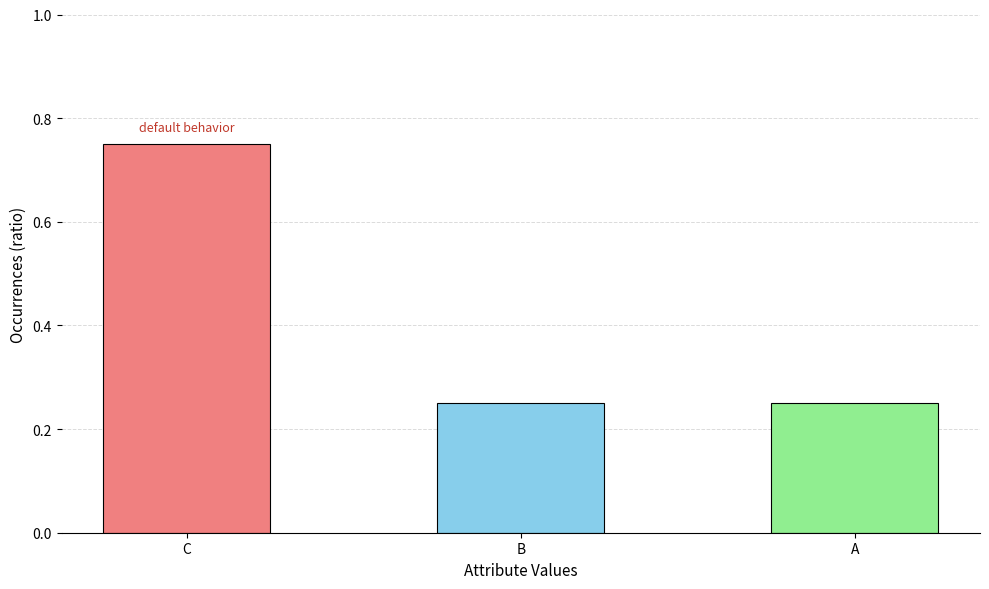

Is it true that the value at C is 0.4?

False